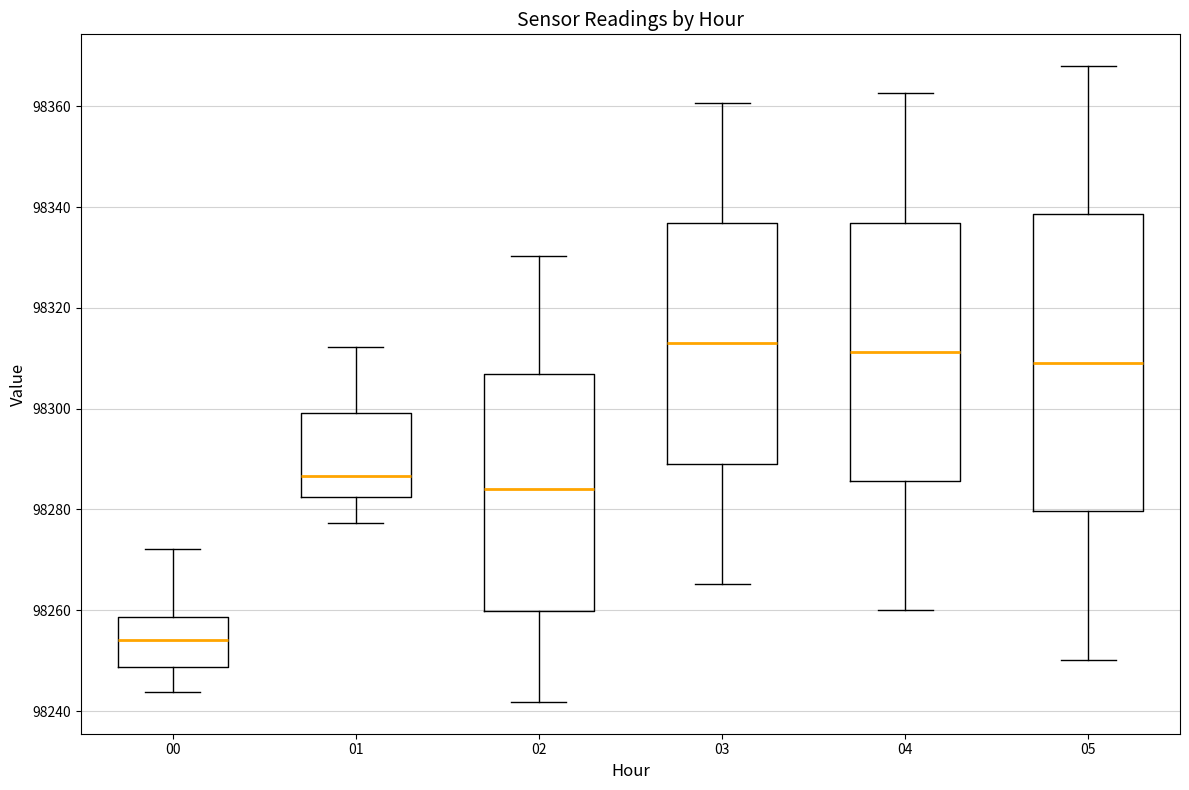

Where is the lower edge of the box at x = 05 on the y-axis? The values are not printed on the chart, so give them approximately, as read against the axis.

98280